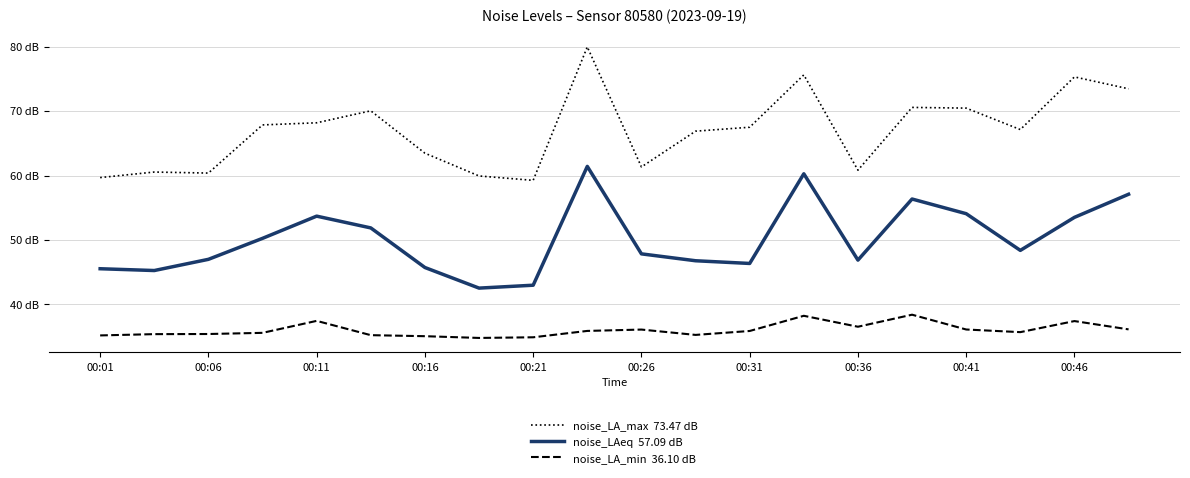

Does the chart display data point markers on the line(s)?

No